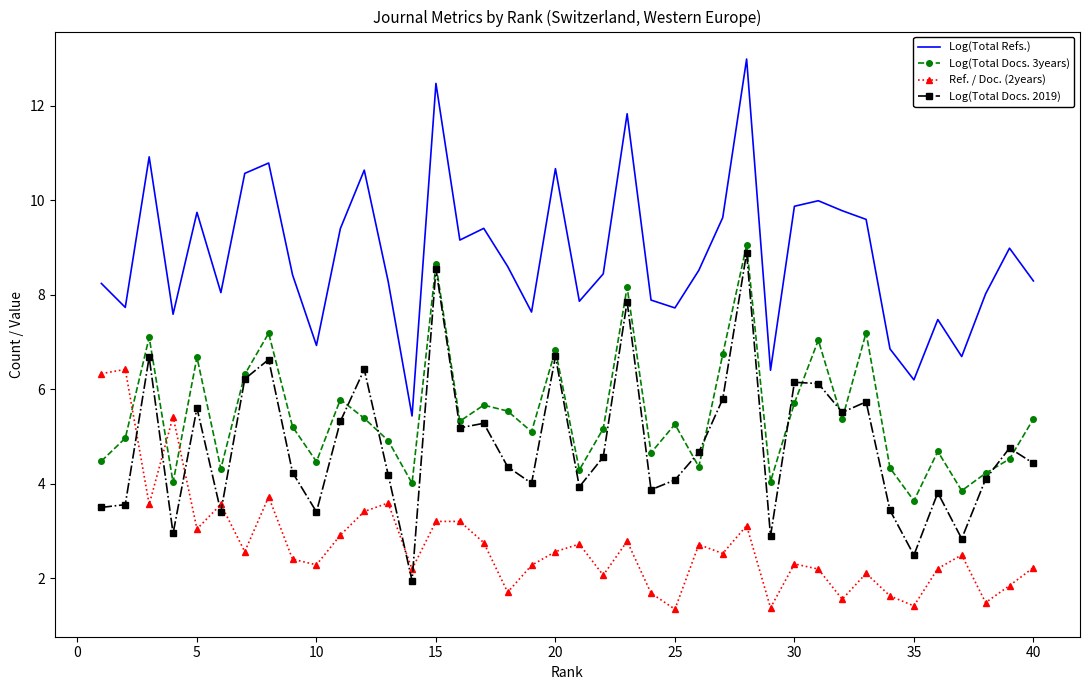

Which series has the largest total across all categories?

Log(Total Refs.)